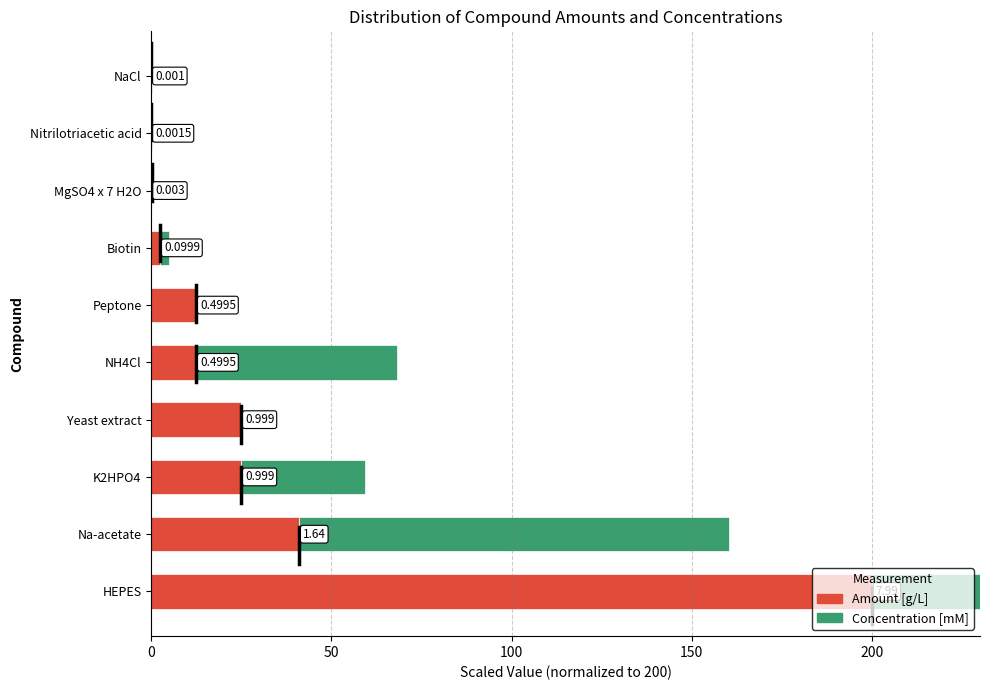

Between Biotin and MgSO4 x 7 H2O, which series saw the biggest shift?

Amount [g/L]